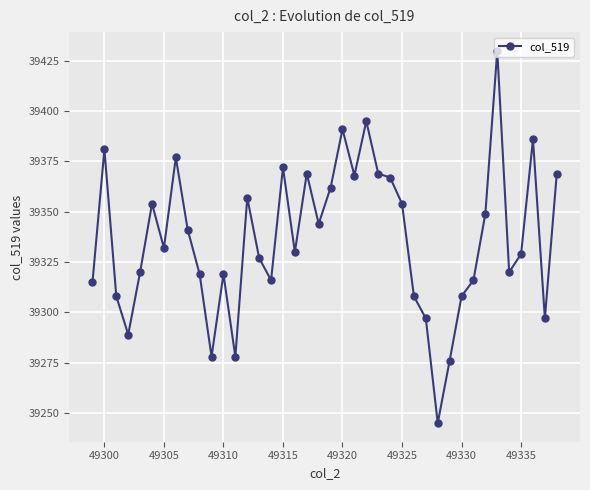

How many points are higher than both their immediate neighbors (excluding endpoints)?

11